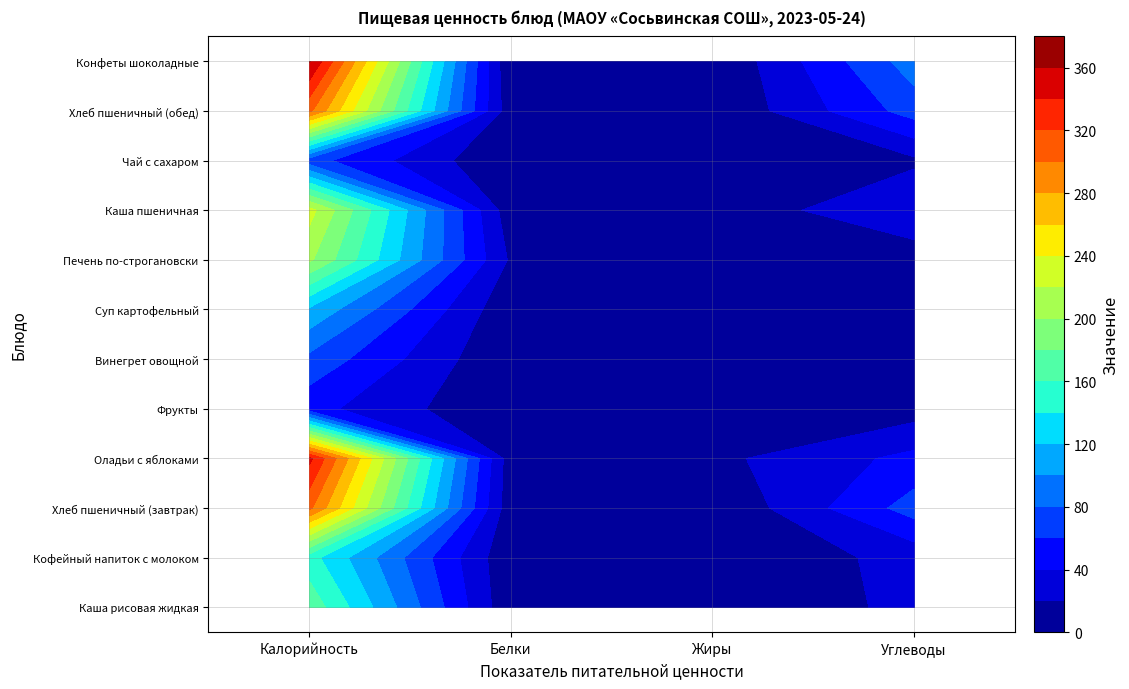

What is the difference between the maximum and minimum values in the Оладьи с яблоками series?

338.0